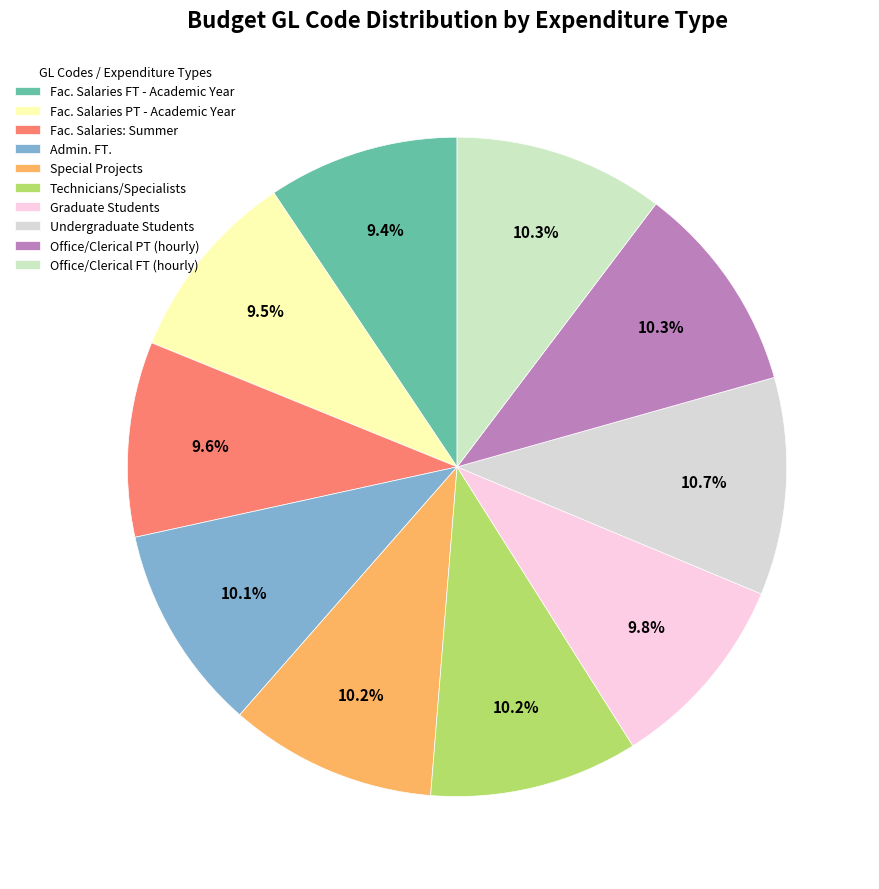

Which slice is the smallest?

Fac. Salaries FT - Academic Year